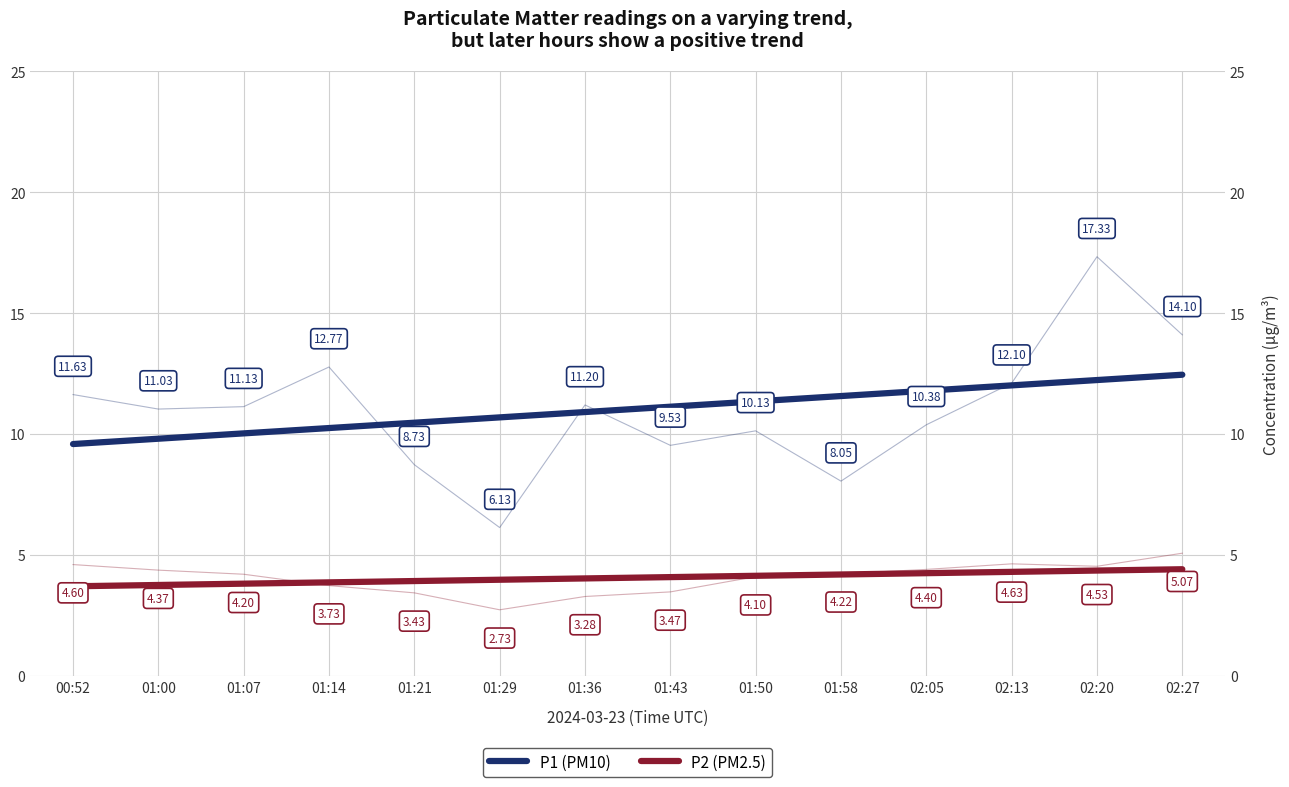

What is the value of the P2 (PM2.5) point at the 7th from the left?

4.0